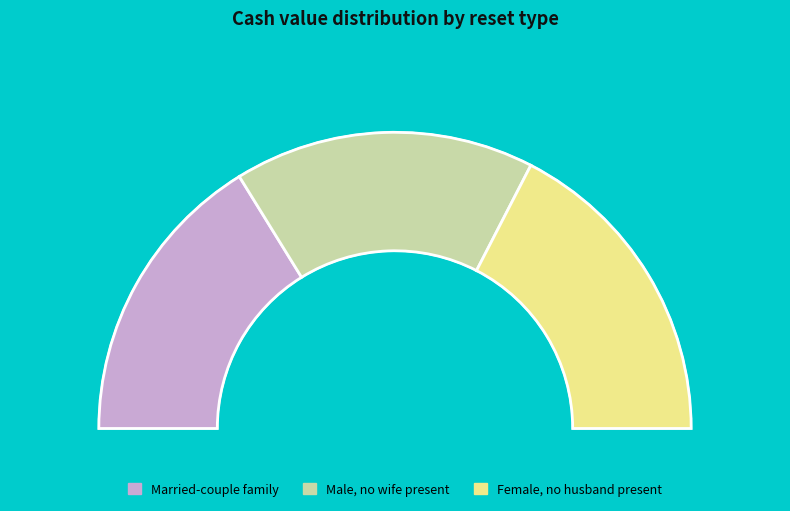

Is there a majority slice in this chart?

No